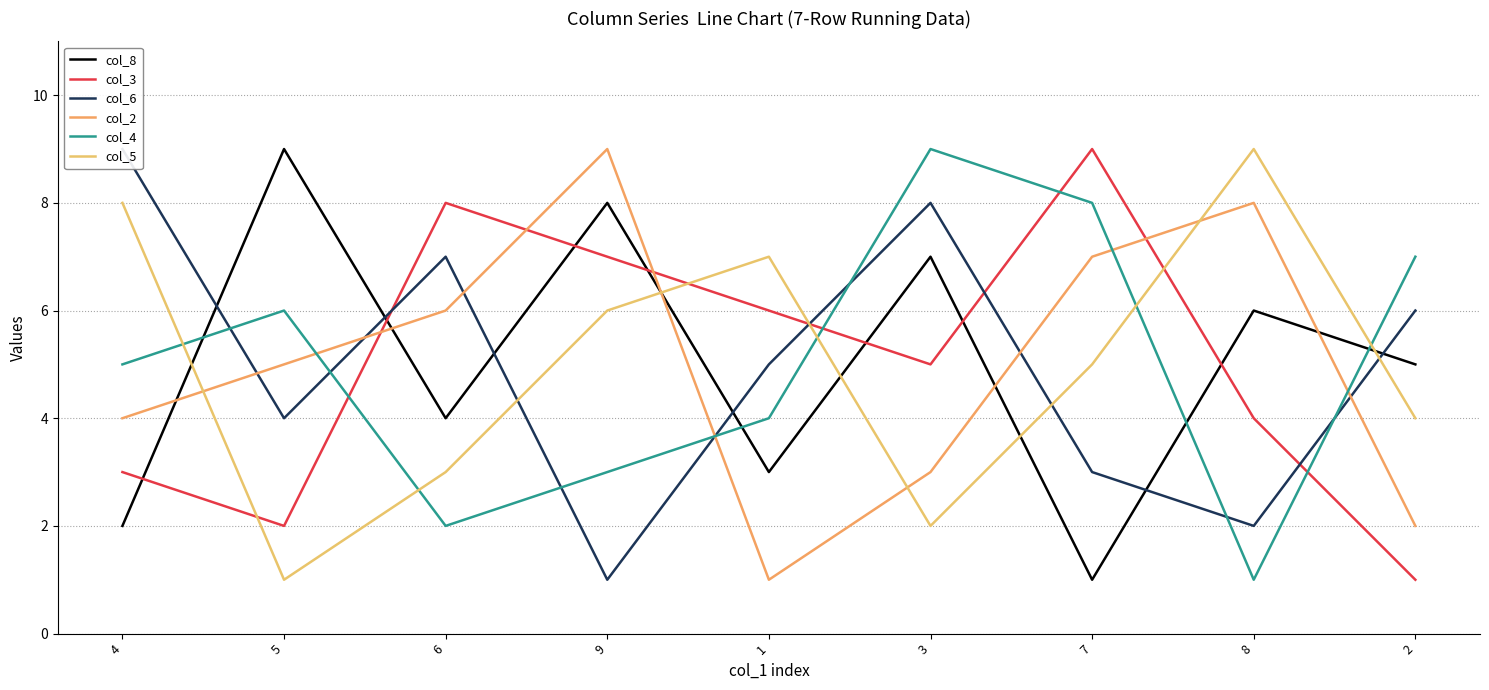

The value of col_8 at 5 is 9. True or false?

True